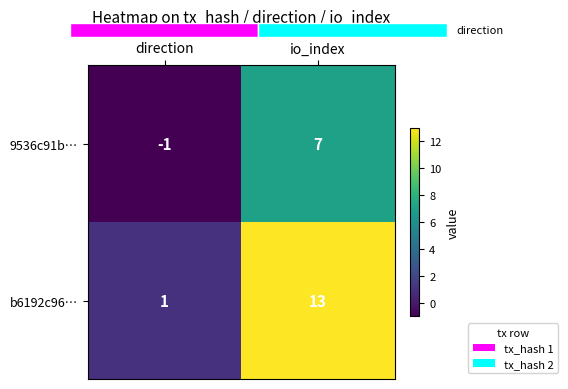

How many positive values does the 9536c91b… series have?

1